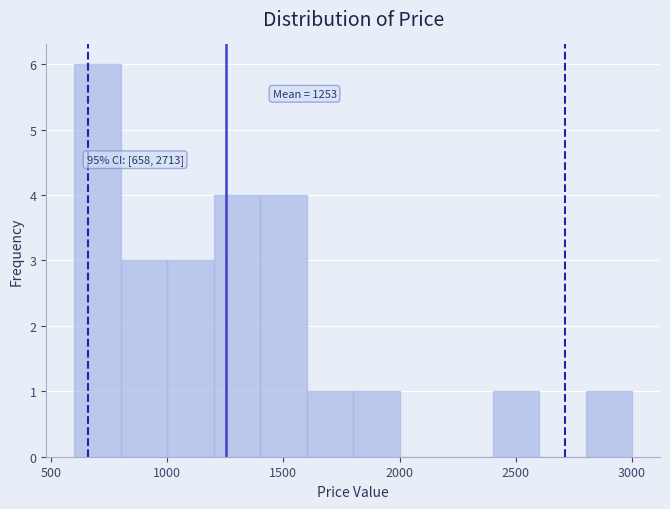

Over which range of the x-axis is the bar tallest?

600 to 800